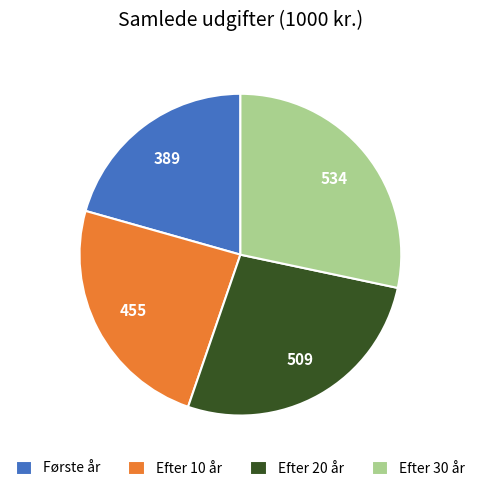

Do Efter 20 år and Første år together represent more than half of the pie?

No